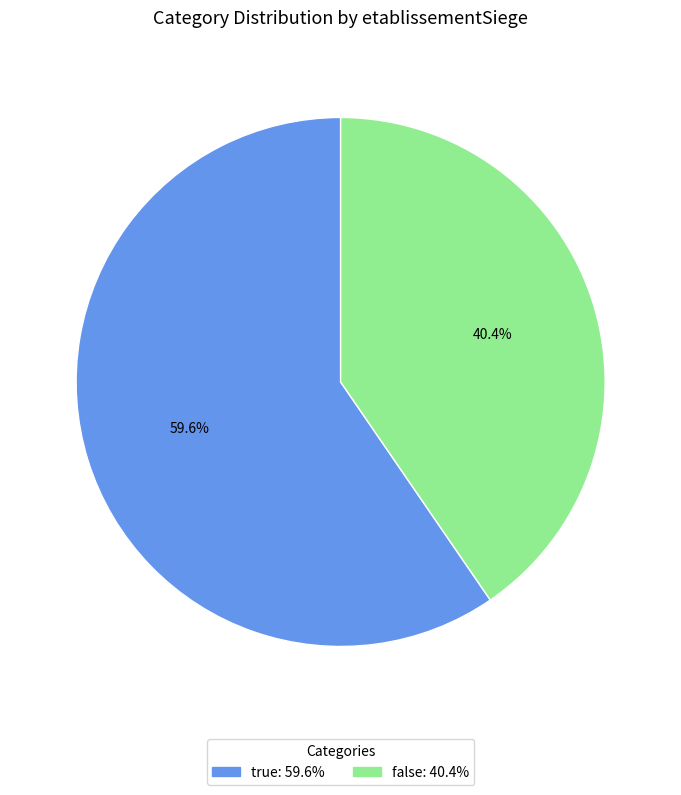

Count the number of slices in the pie.

2